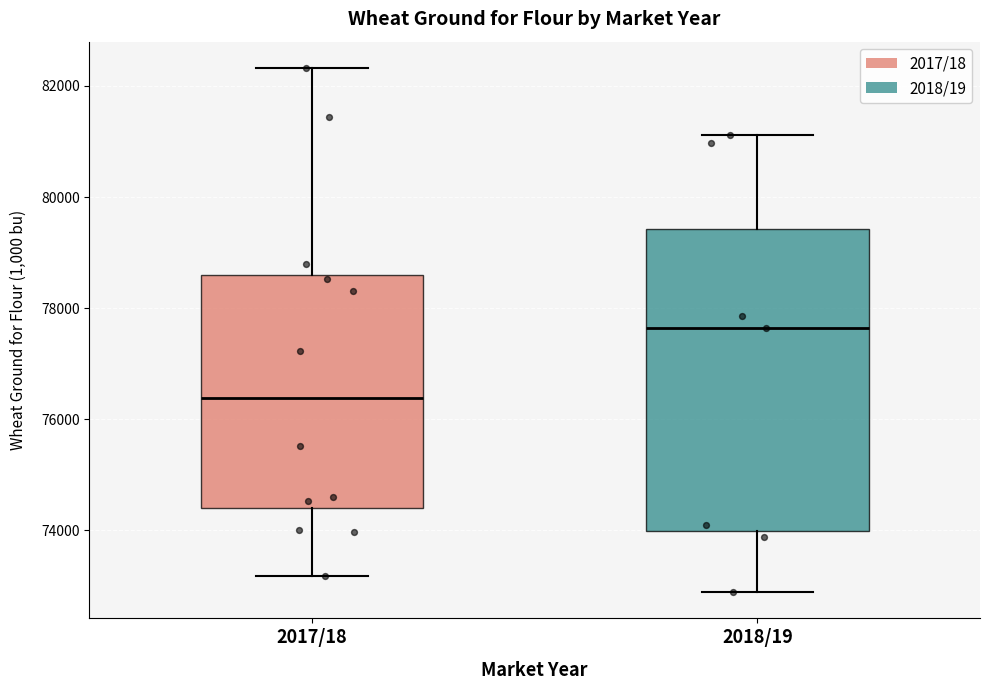

Comparing the boxes themselves (not the whiskers), which one is the tallest?

2018/19